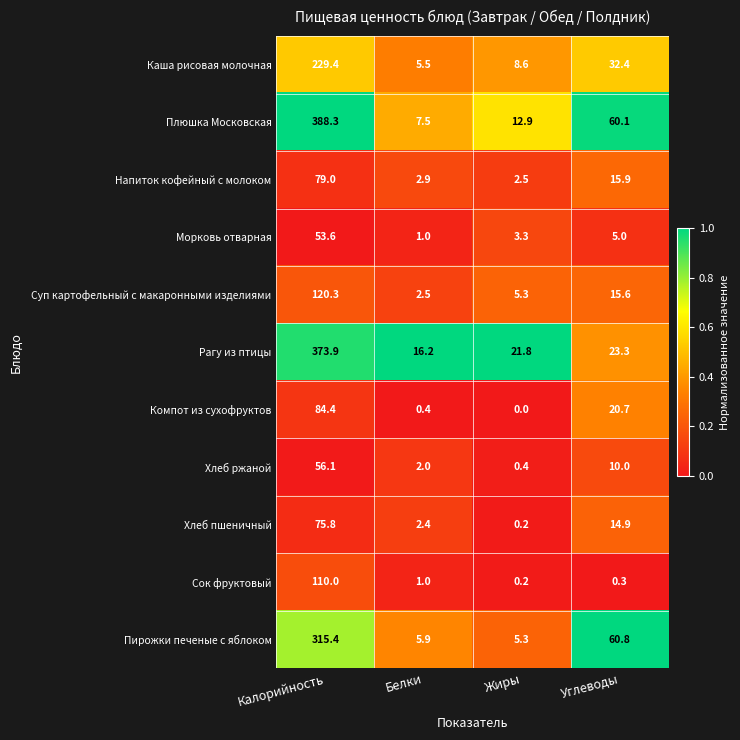

Which series has the largest total across all categories?

Плюшка Московская